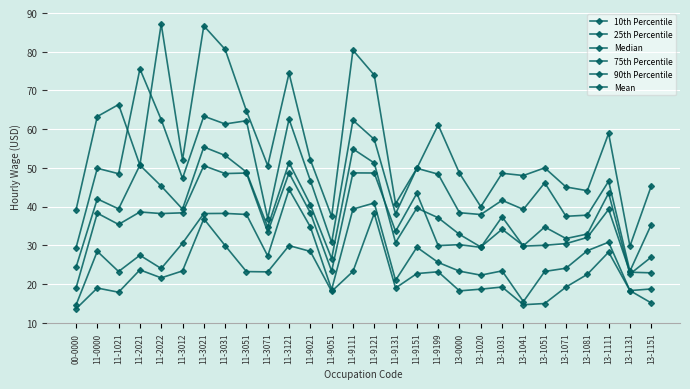

Does the chart have visible grid lines?

Yes